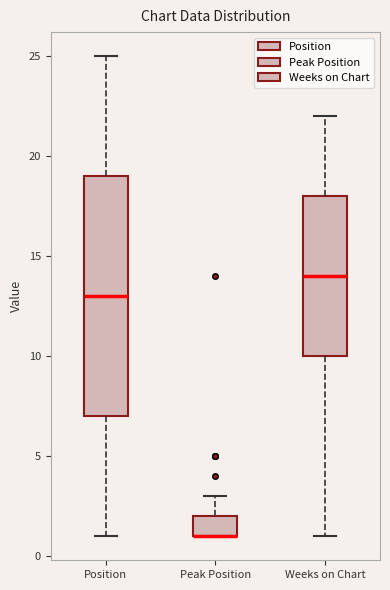

Reading left to right, read every box against the y-axis: the position of its median line, the range the box covers, and the ends of its whiskers. The values are not printed on the chart, so give them approximately, as read against the axis.

Position: median 13, box 7 to 19, whiskers 1 to 25
Peak Position: median 1 (drawn on the box's lower edge), box 1 to 2, whiskers 1 to 3
Weeks on Chart: median 14, box 10 to 18, whiskers 1 to 22